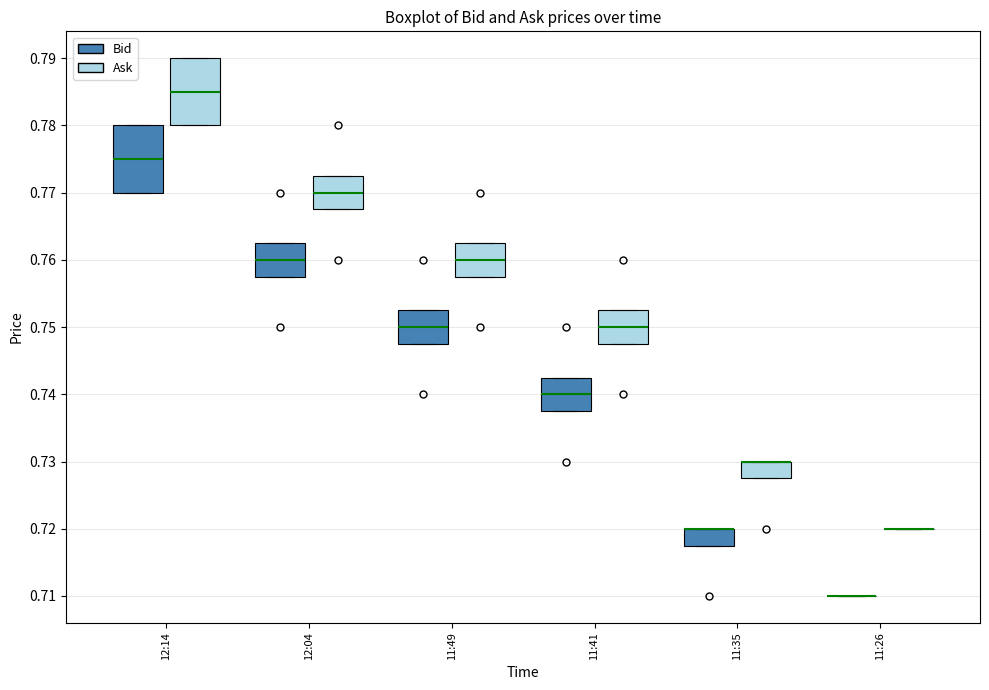

Reading left to right, read every box against the y-axis: the position of its median line, the range the box covers, and the ends of its whiskers. The values are not printed on the chart, so give them approximately, as read against the axis.

12:14 (Bid): median 0.775, box 0.770 to 0.780, whiskers 0.770 to 0.780
12:14 (Ask): median 0.785, box 0.780 to 0.790, whiskers 0.780 to 0.790
12:04 (Bid): median 0.760, box 0.758 to 0.763, whiskers 0.758 to 0.763
12:04 (Ask): median 0.770, box 0.768 to 0.773, whiskers 0.768 to 0.773
11:49 (Bid): median 0.750, box 0.748 to 0.753, whiskers 0.748 to 0.753
11:49 (Ask): median 0.760, box 0.758 to 0.763, whiskers 0.758 to 0.763
11:41 (Bid): median 0.740, box 0.738 to 0.743, whiskers 0.738 to 0.743
11:41 (Ask): median 0.750, box 0.748 to 0.753, whiskers 0.748 to 0.753
11:35 (Bid): median 0.720 (drawn on the box's upper edge), box 0.718 to 0.720, whiskers 0.718 to 0.720
11:35 (Ask): median 0.730 (drawn on the box's upper edge), box 0.728 to 0.730, whiskers 0.728 to 0.730
11:26 (Bid): box collapsed to a line at 0.710, whiskers 0.710 to 0.710
11:26 (Ask): box collapsed to a line at 0.720, whiskers 0.720 to 0.720